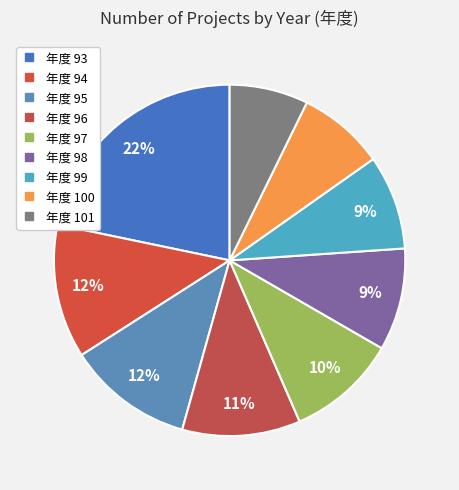

How many segments does this pie chart have?

9